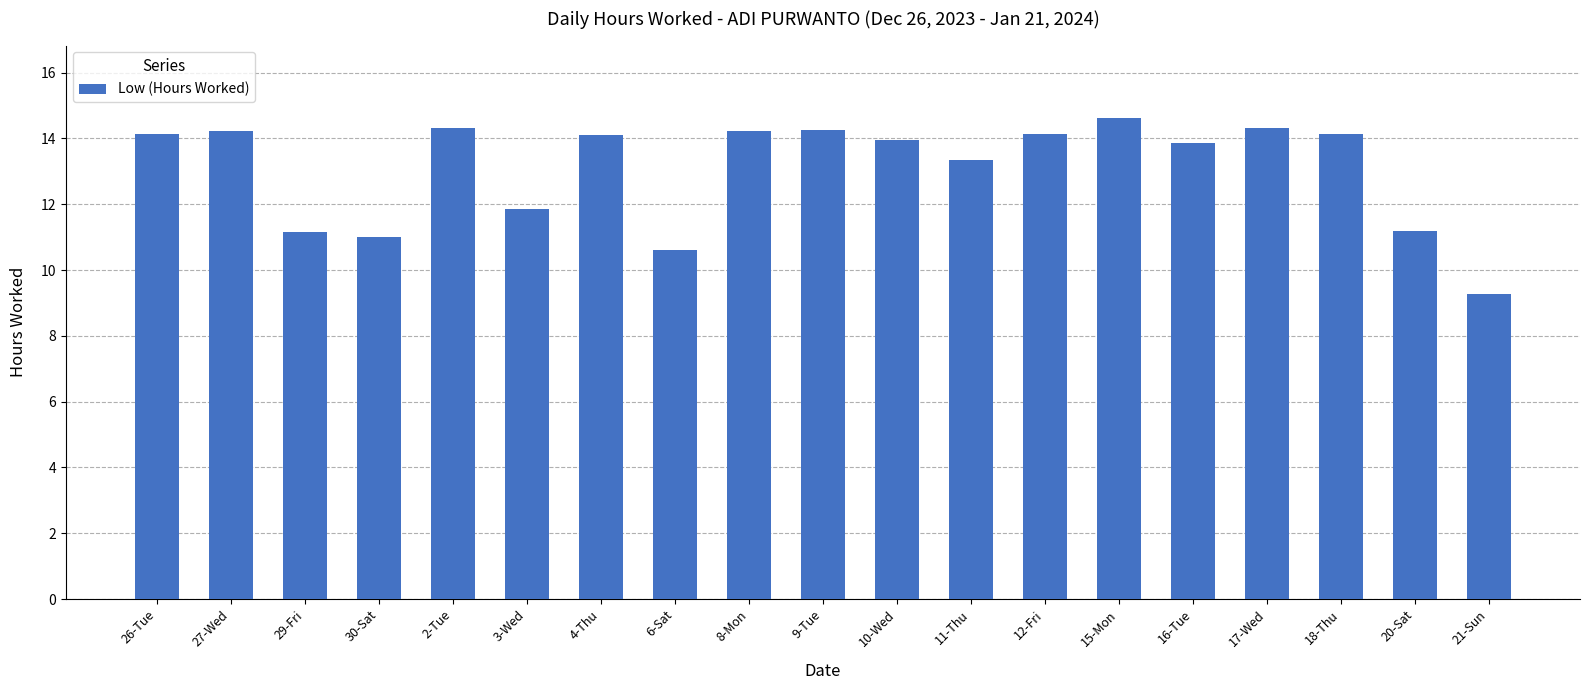

What is the label of the 12th bar from the left?

11-Thu